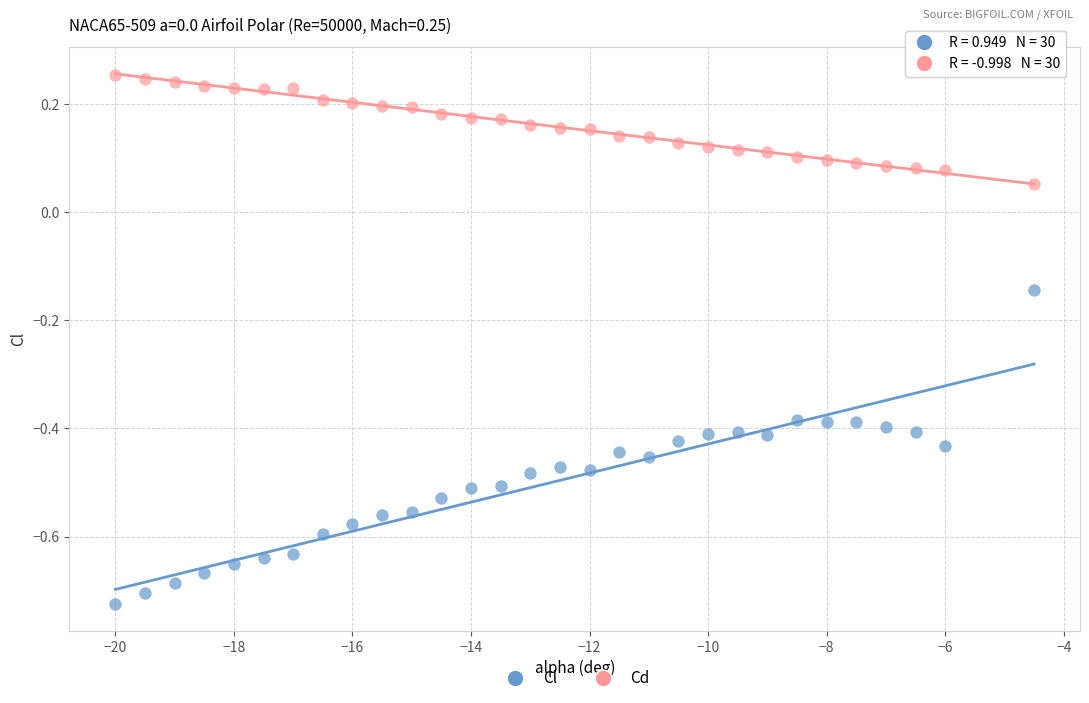

Across all data points, what is the range of Y values (max minus min)?

1.0